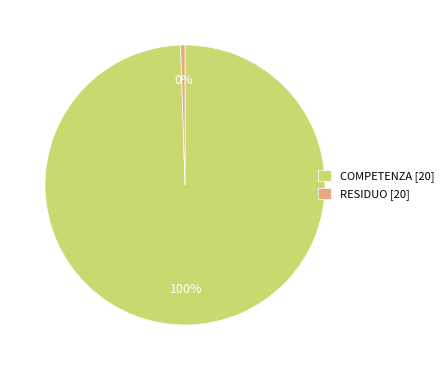

True or false: RESIDUO [20] accounts for 0% of the total.

True